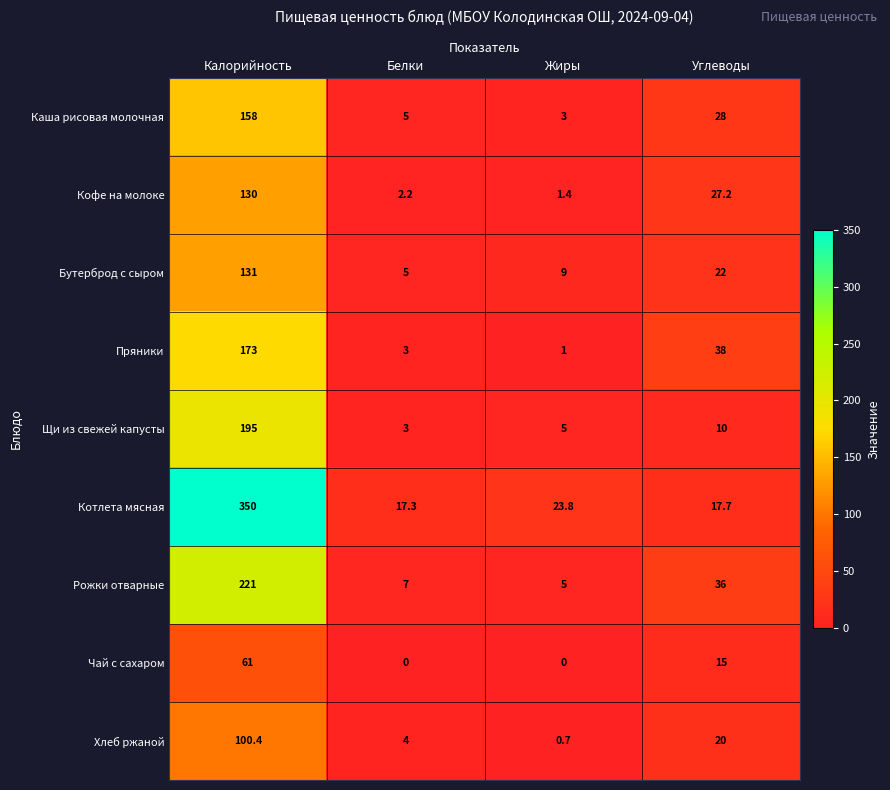

Count the number of data series in this chart.

9